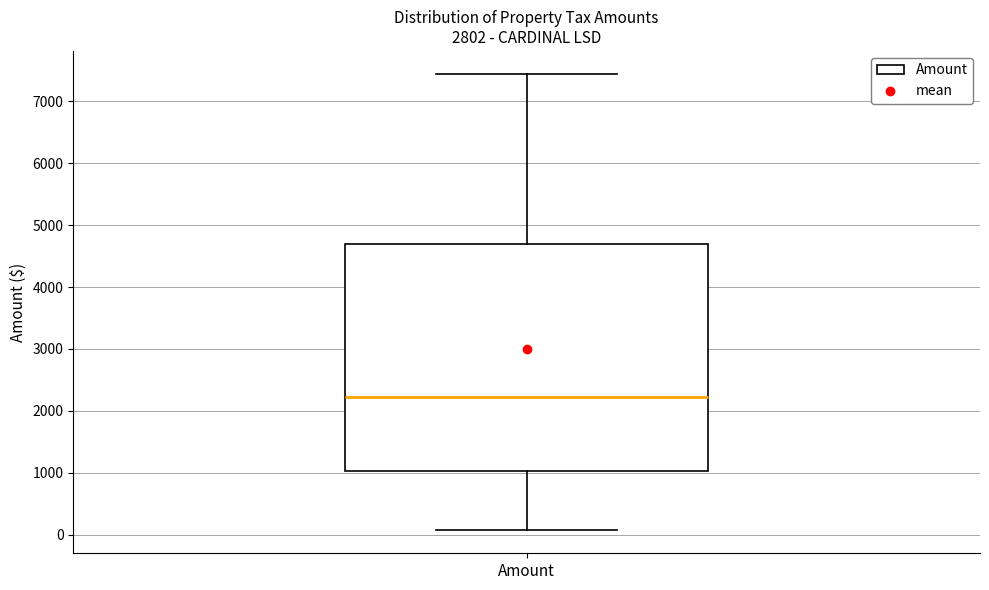

Transcribe this box plot: give where the median line is, the range the box spans, and where the two whiskers end, as read against the y-axis. The values are not printed on the chart, so give them approximately, as read against the axis.

median 2200, box 1000 to 4700, whiskers 100 to 7400